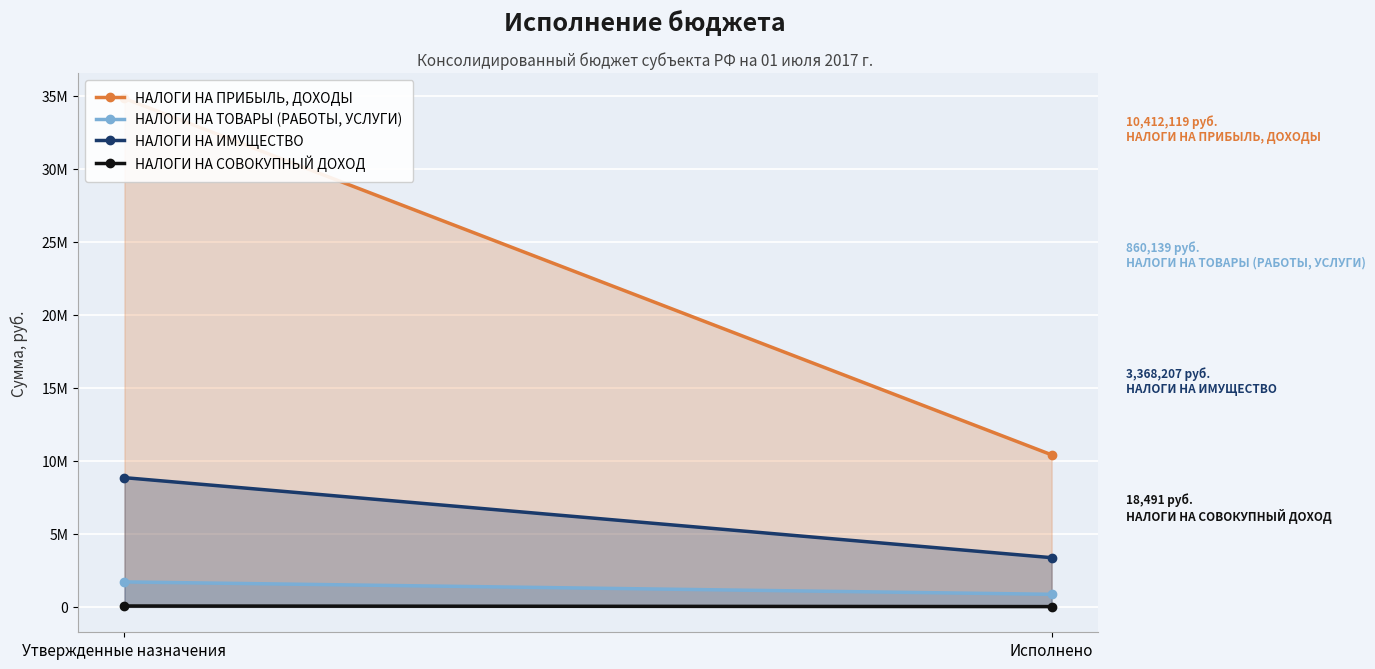

Rank the series at Утвержденные назначения from highest to lowest value.

НАЛОГИ НА ПРИБЫЛЬ, ДОХОДЫ, НАЛОГИ НА ИМУЩЕСТВО, НАЛОГИ НА ТОВАРЫ (РАБОТЫ, УСЛУГИ), НАЛОГИ НА СОВОКУПНЫЙ ДОХОД